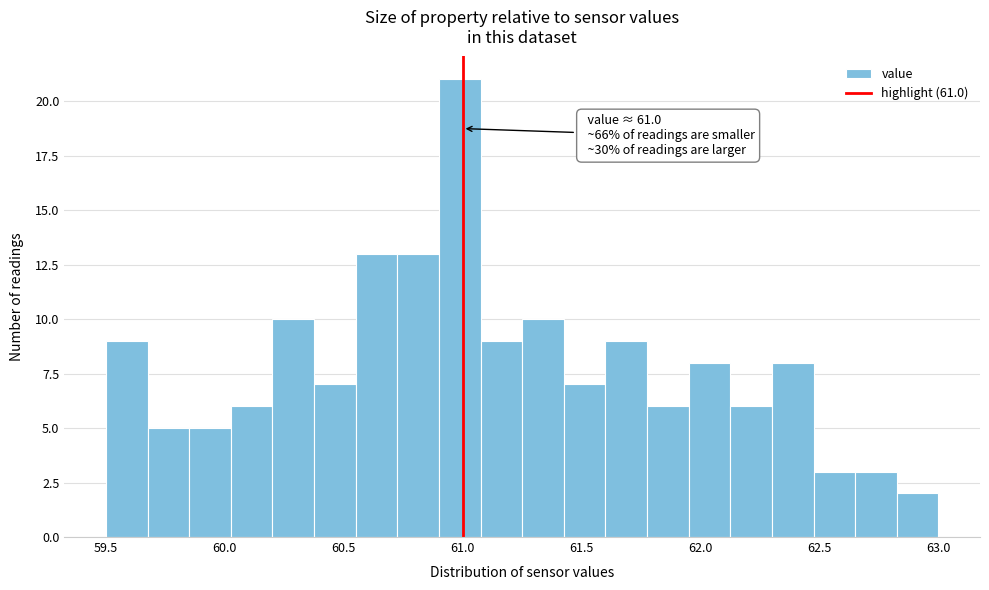

Read against the x-axis, roughly where is the centre of the tallest bar?

61.00